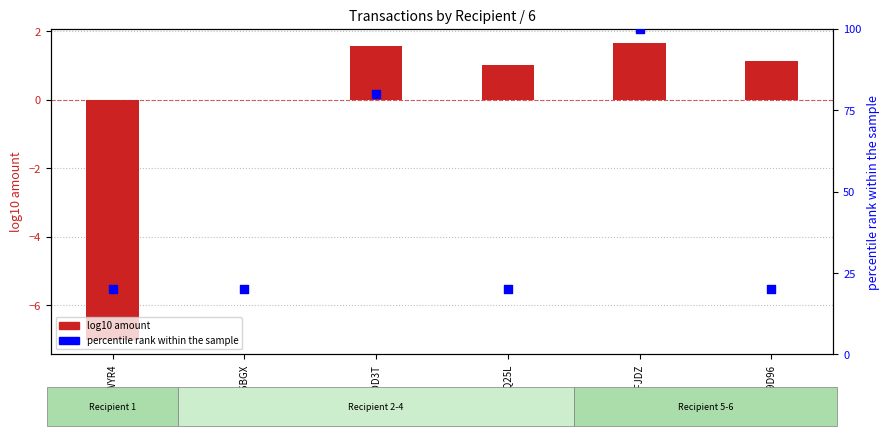

What are all the series names shown in the legend?

log10 amount, percentile rank within the sample